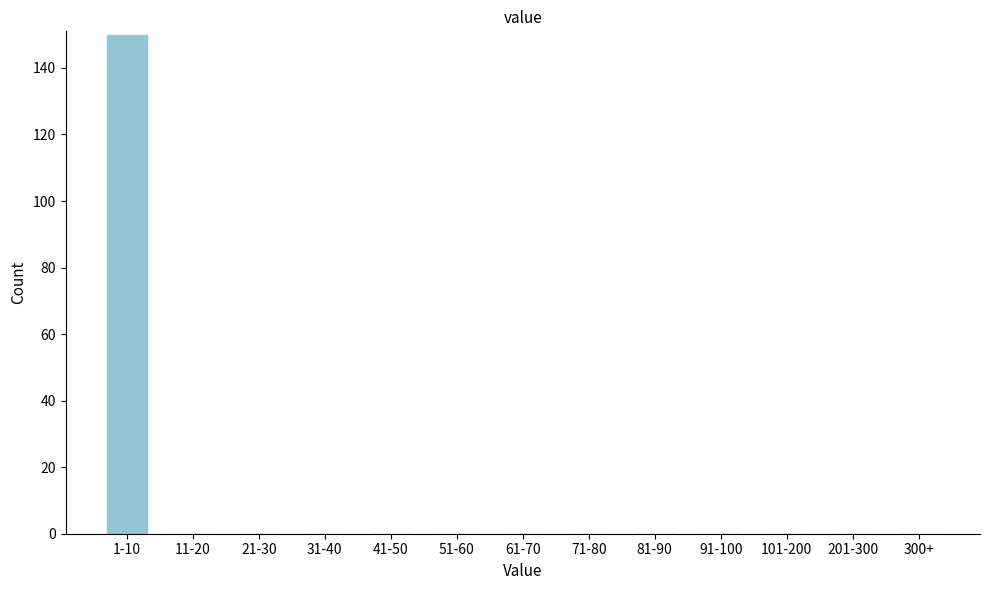

Reading left to right, what are all the values shown in this chart?

1-10=150	11-20=0	21-30=0	31-40=0	41-50=0	51-60=0	61-70=0	71-80=0	81-90=0	91-100=0	101-200=0	201-300=0	300+=0